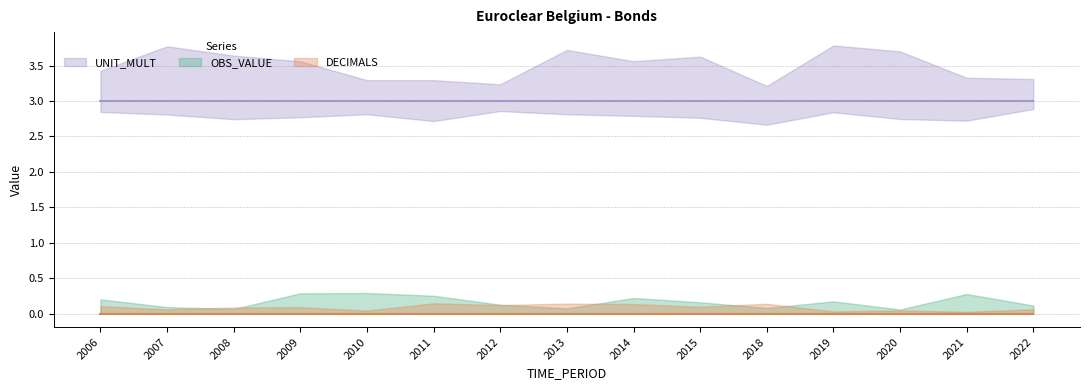

Between 2018 and 2020, which is larger?

2018